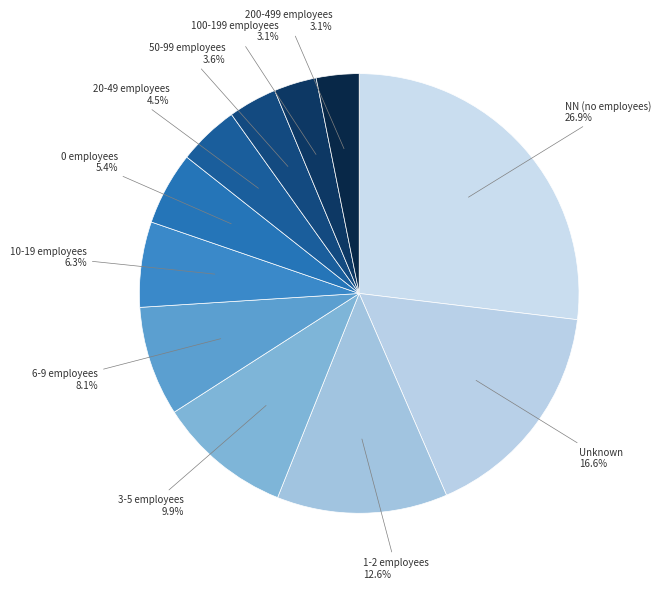

What portion of the pie excludes 200-499 employees?

96.9%